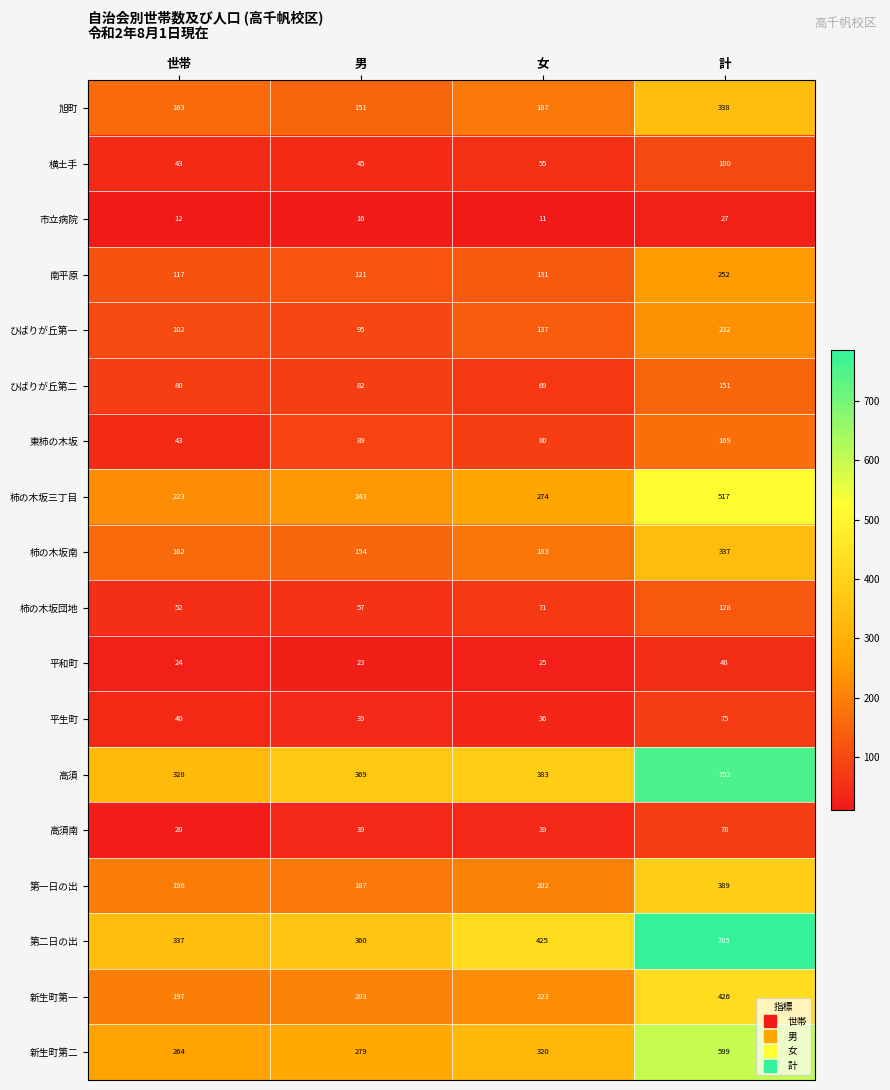

The 平和町 series shows 24 at 世帯. True or false?

True